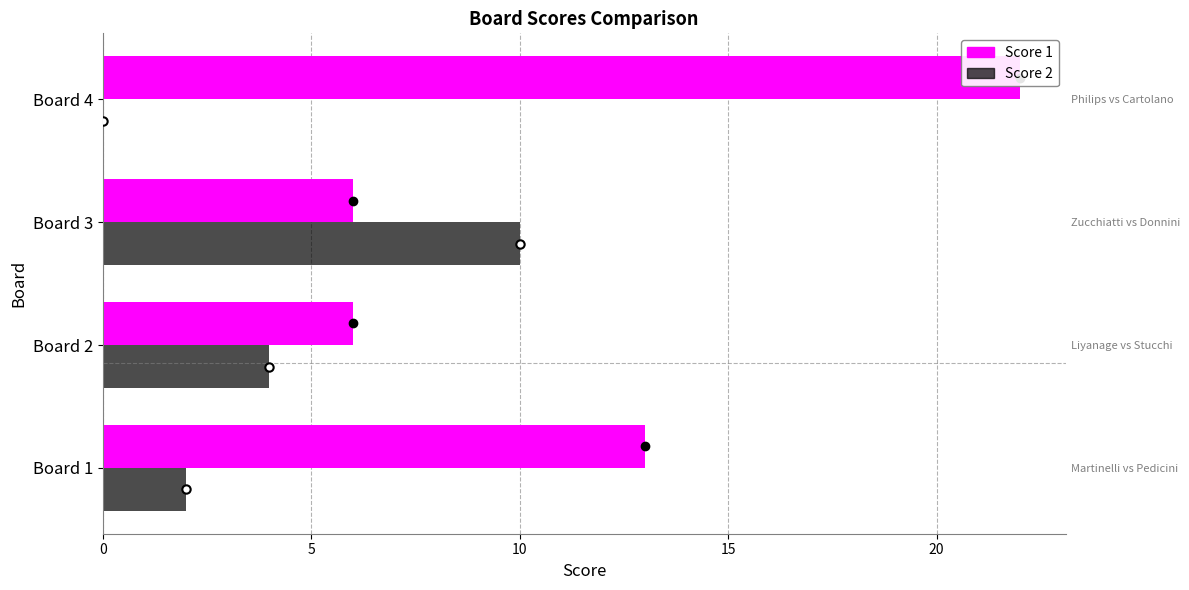

Which series has the widest spread of values?

Score 1